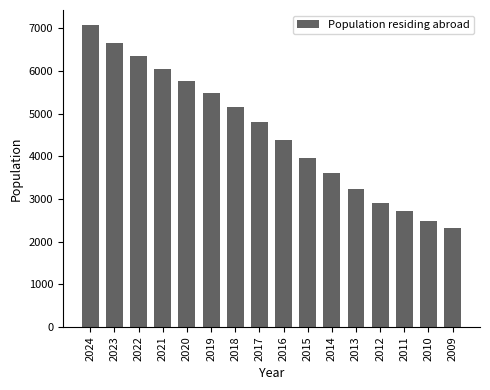

What is the greatest value displayed?

7073